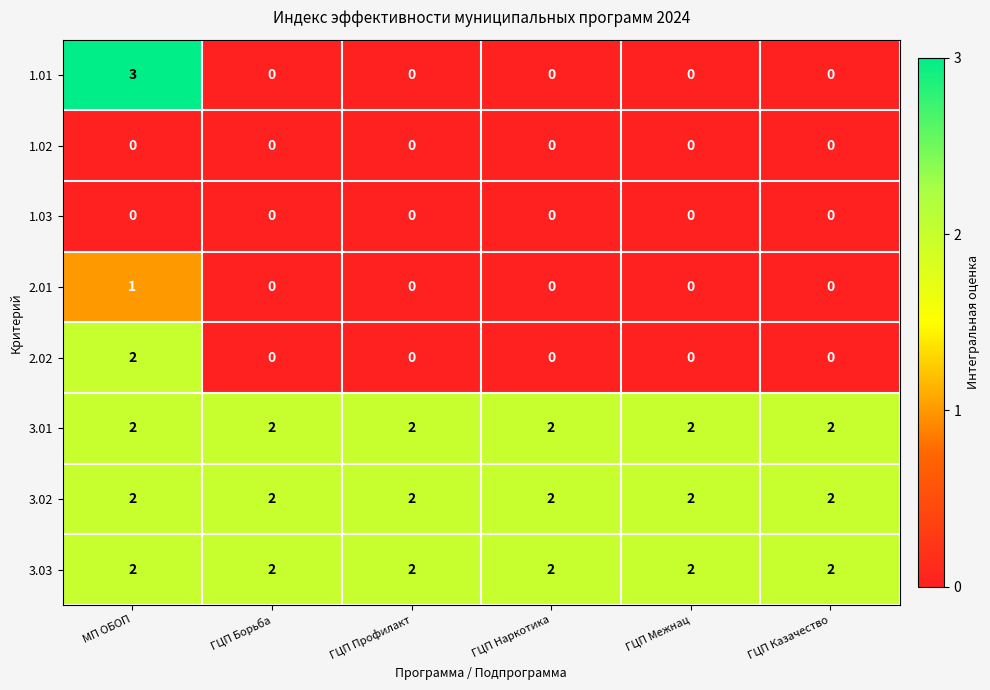

True or false: 3.02 has a value of 3 at ГЦП Межнац.

False